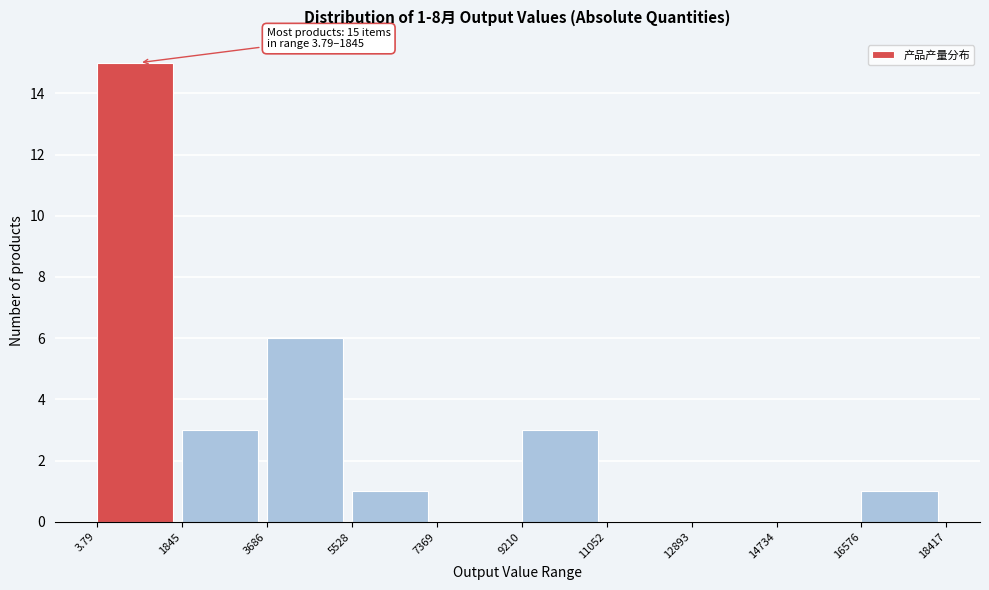

Over which range of the x-axis is the bar tallest?

3.79 to 1845